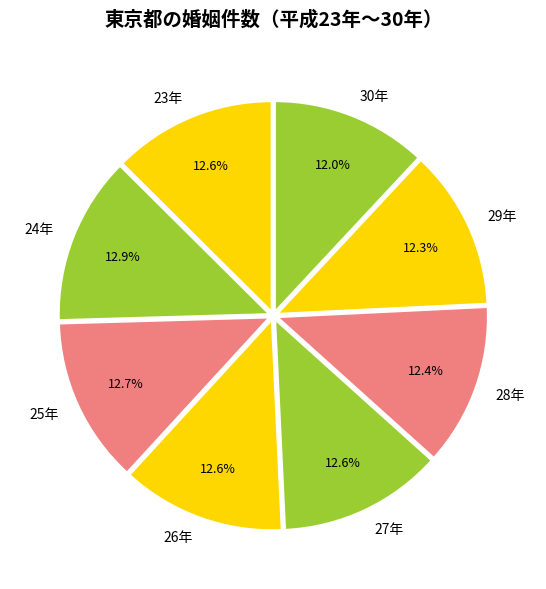

Approximately how many times larger is the value at 29年 compared to 23年?

1.0